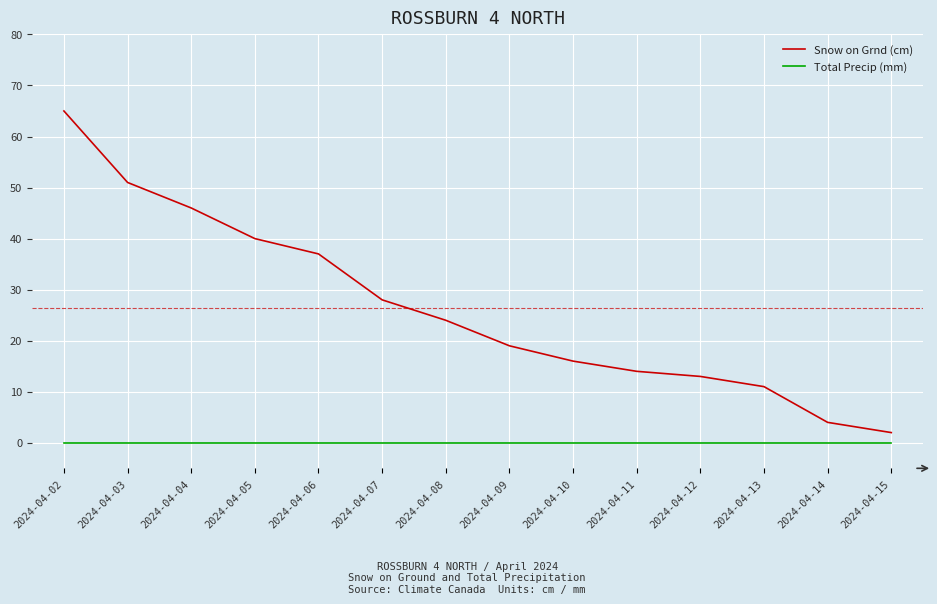

Rank the series by their maximum value, from lowest to highest.

Total Precip (mm), Snow on Grnd (cm)